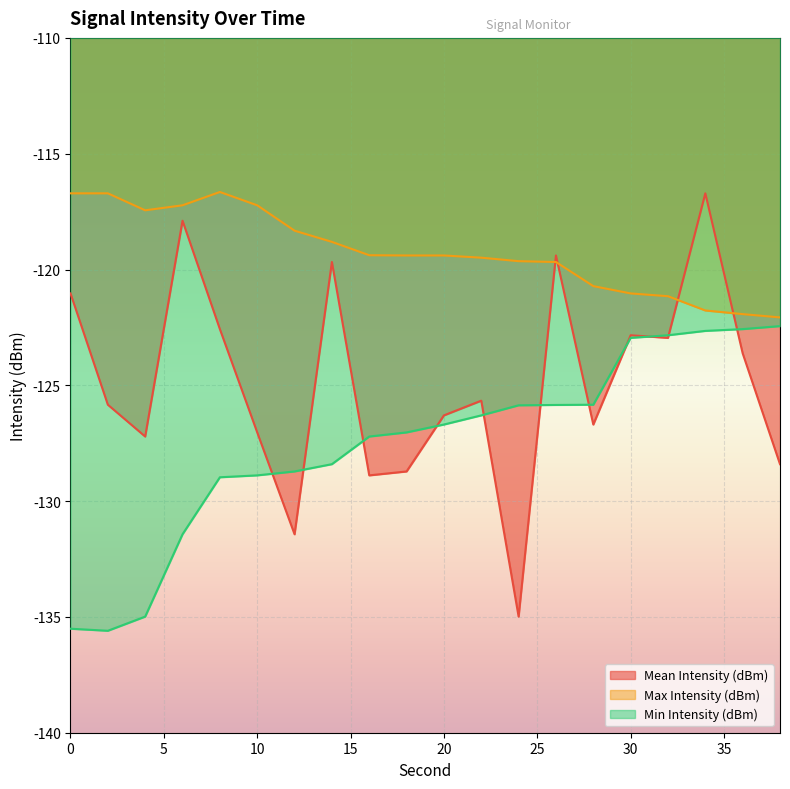

What is the difference between the Min Intensity (dBm) values at 18 and 36?

4.5